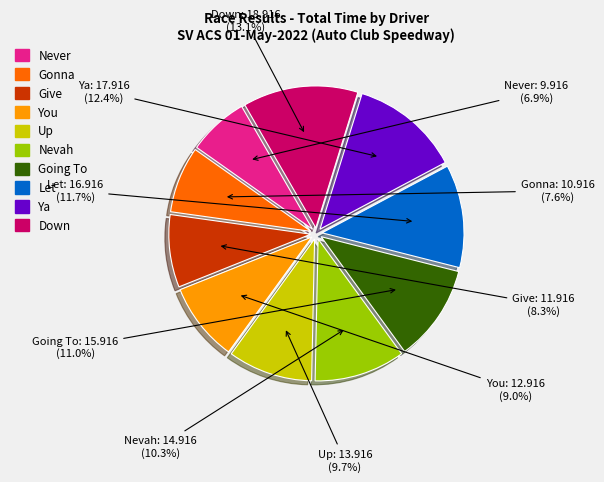

Does You represent more than half of the total?

No